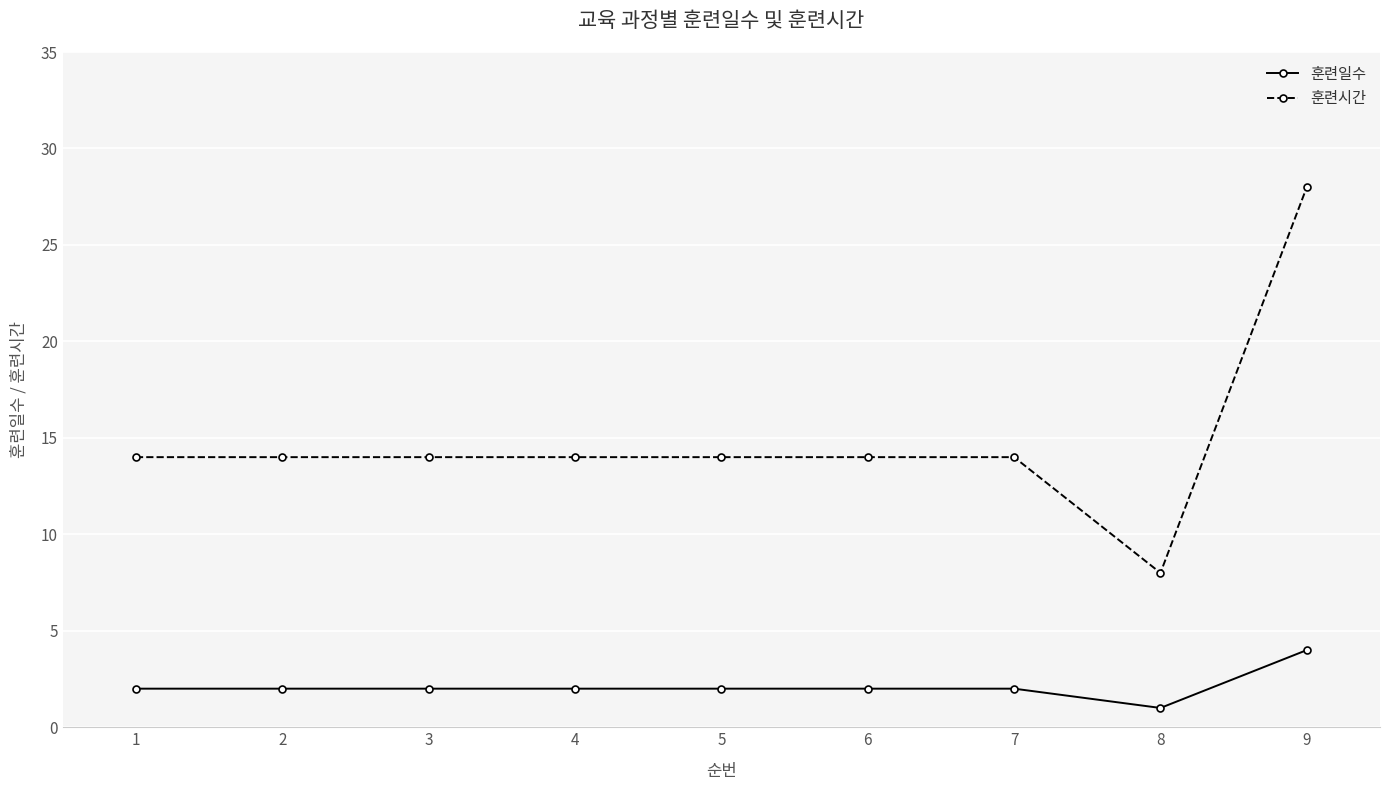

True or false: 훈련시간 and 훈련일수 intersect in this chart.

False